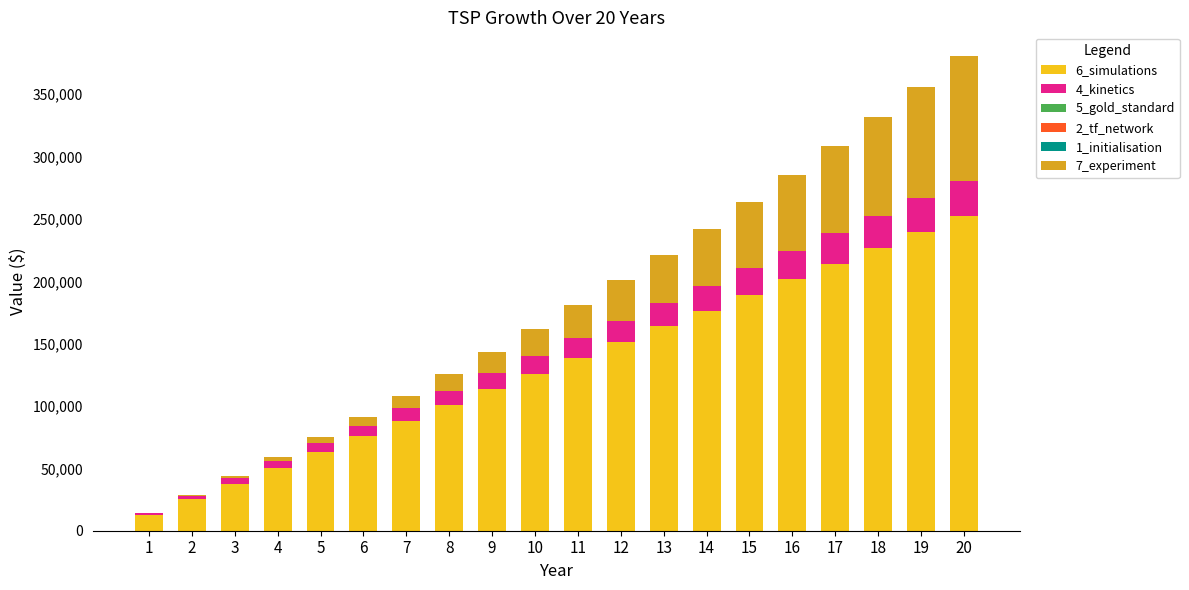

Count the number of categories in the chart.

20